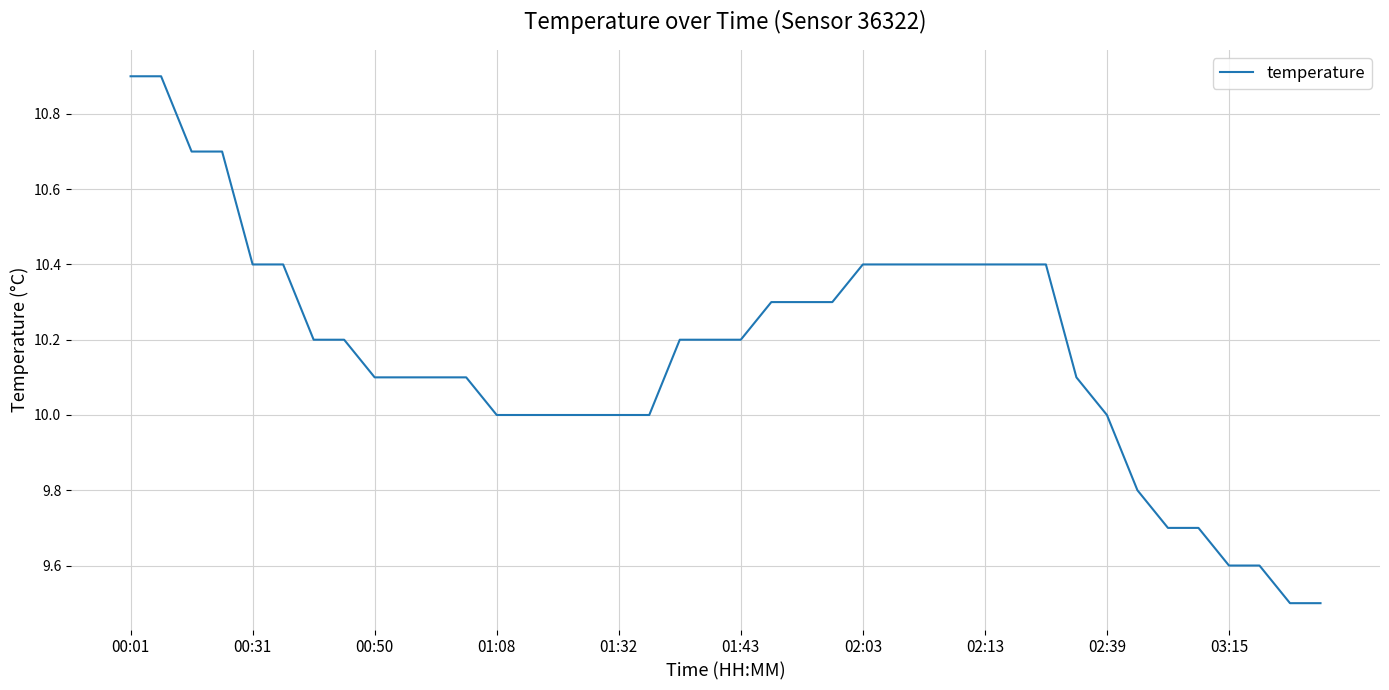

What is the greatest value displayed?

10.9